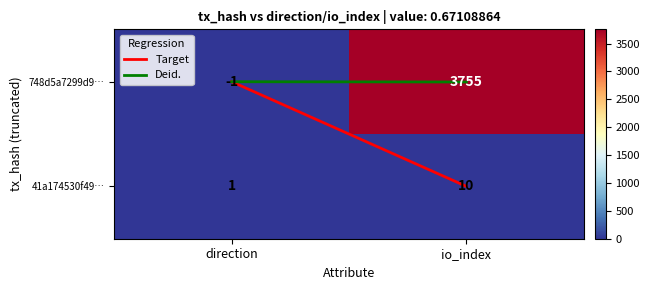

The 748d5a7299d9… series shows -1 at direction. True or false?

True